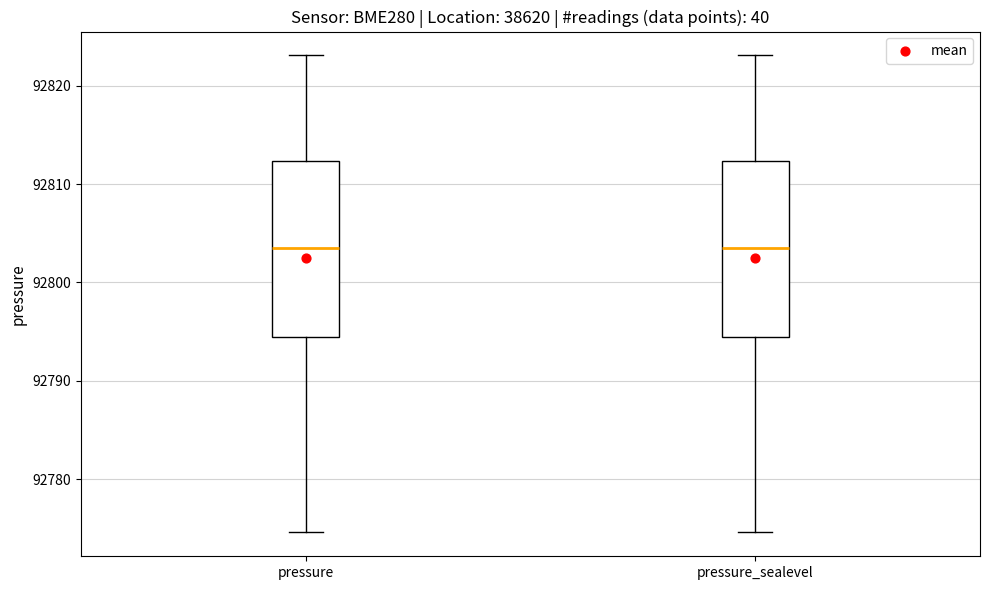

Where is the lower edge of the box for pressure_sealevel on the y-axis? The values are not printed on the chart, so give them approximately, as read against the axis.

92794